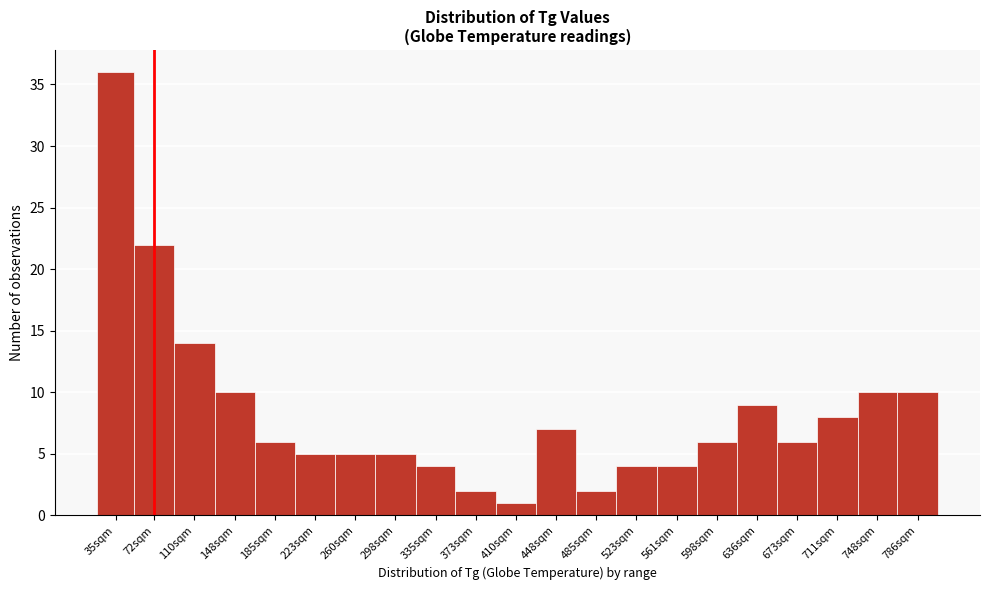

Reading left to right, extract all data points from this chart.

35sqm=36	72sqm=22	110sqm=14	148sqm=10	185sqm=6	223sqm=5	260sqm=5	298sqm=5	335sqm=4	373sqm=2	410sqm=1	448sqm=7	485sqm=2	523sqm=4	561sqm=4	598sqm=6	636sqm=9	673sqm=6	711sqm=8	748sqm=10	786sqm=10